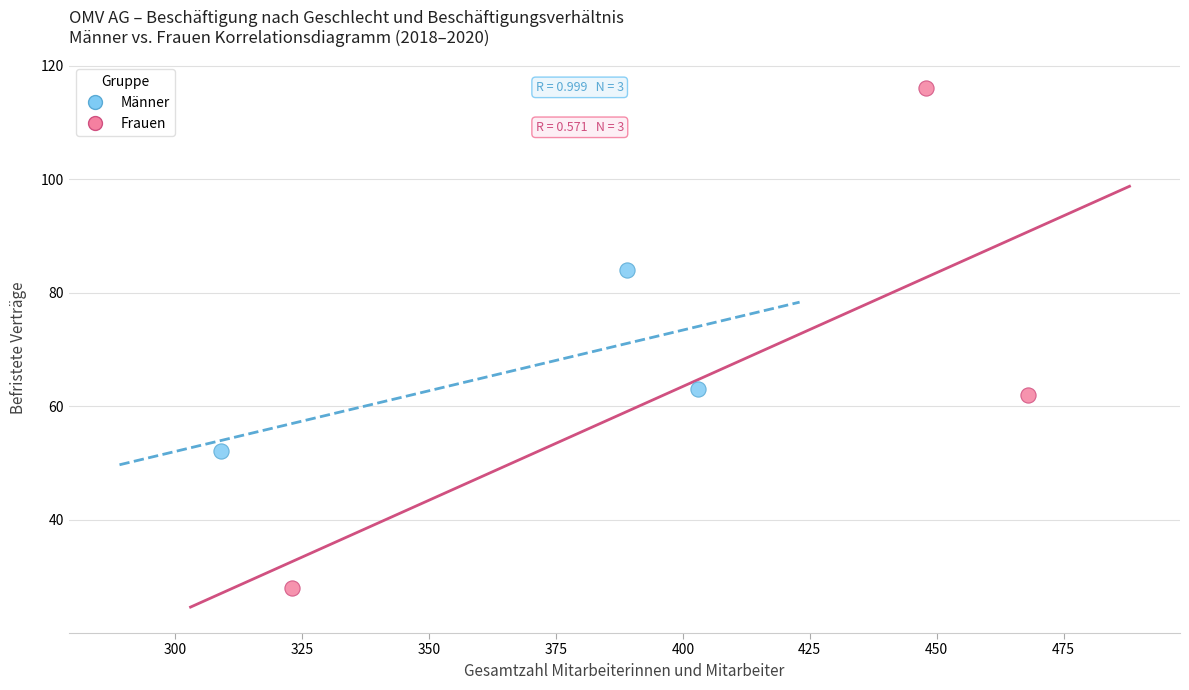

Which series has the widest spread of Y values?

Frauen